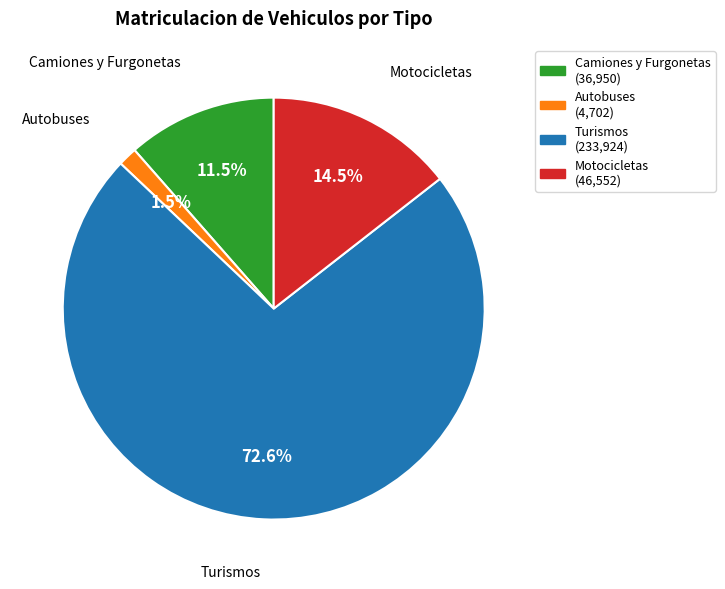

Which category has the biggest portion of the pie?

Turismos